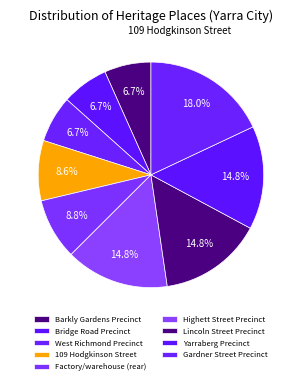

Is the sum of Bridge Road Precinct and Lincoln Street Precinct greater than half?

No